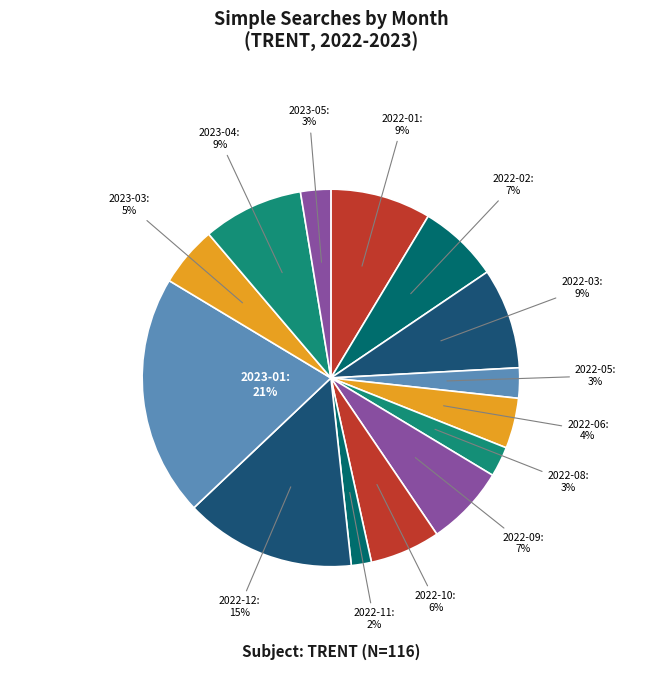

Combined, do 2022-10 and 2023-03 account for over 50%?

No